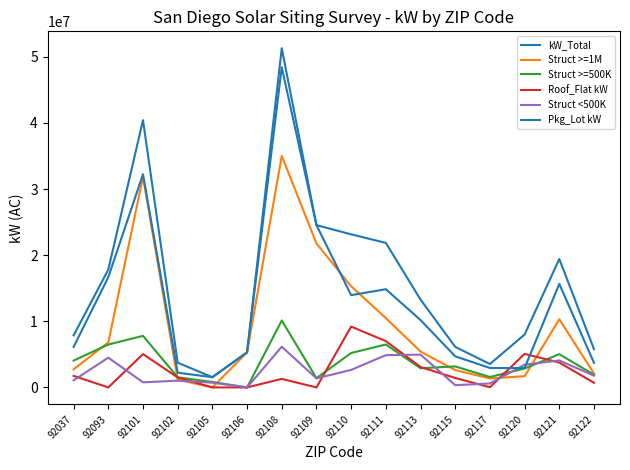

Reading right to left, extract all data points from this chart.

kW_Total: 5789000	19421000	7997000	3536400	6136000	13284000	21858000	23151000	24542000	51285500	5306000	1547000	3739400	40418000	17815000	7871000
Struct >=1M: 2100000	10307000	1698000	1365000	2618000	5425000	10486000	15295000	21777000	35007000	5306000	0	1183000	31850000	6818000	2740000
Struct >=500K: 1918000	5033000	2860000	1575000	3176000	2900000	6492000	5204000	1400000	10122000	0	826000	1530900	7798000	6489000	4060000
Roof_Flat kW: 707000	3762000	5071000	25900	1432000	3092000	7004000	9200000	0	1291500	0	0	1512000	5040000	0	1746000
Struct <500K: 1771000	4081000	3439000	596400	342000	4959000	4880000	2652000	1365000	6156500	0	721000	1025500	770000	4508000	1071000
Pkg_Lot kW: 3724000	15659000	2926000	2940000	4704000	10192000	14854000	13951000	24542000	48419000	5306000	1547000	2227400	32242000	16674000	6125000